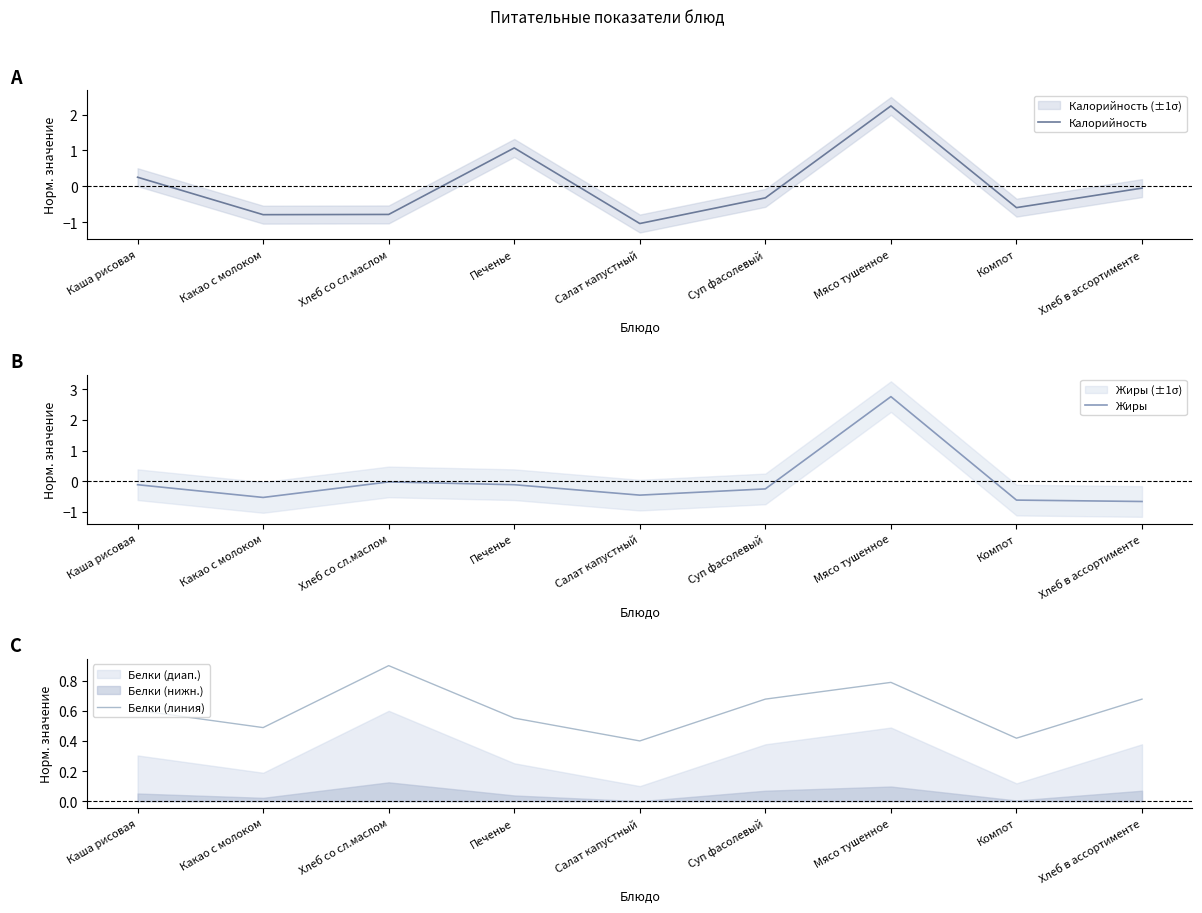

Is this an area chart (filled region under the line)?

No